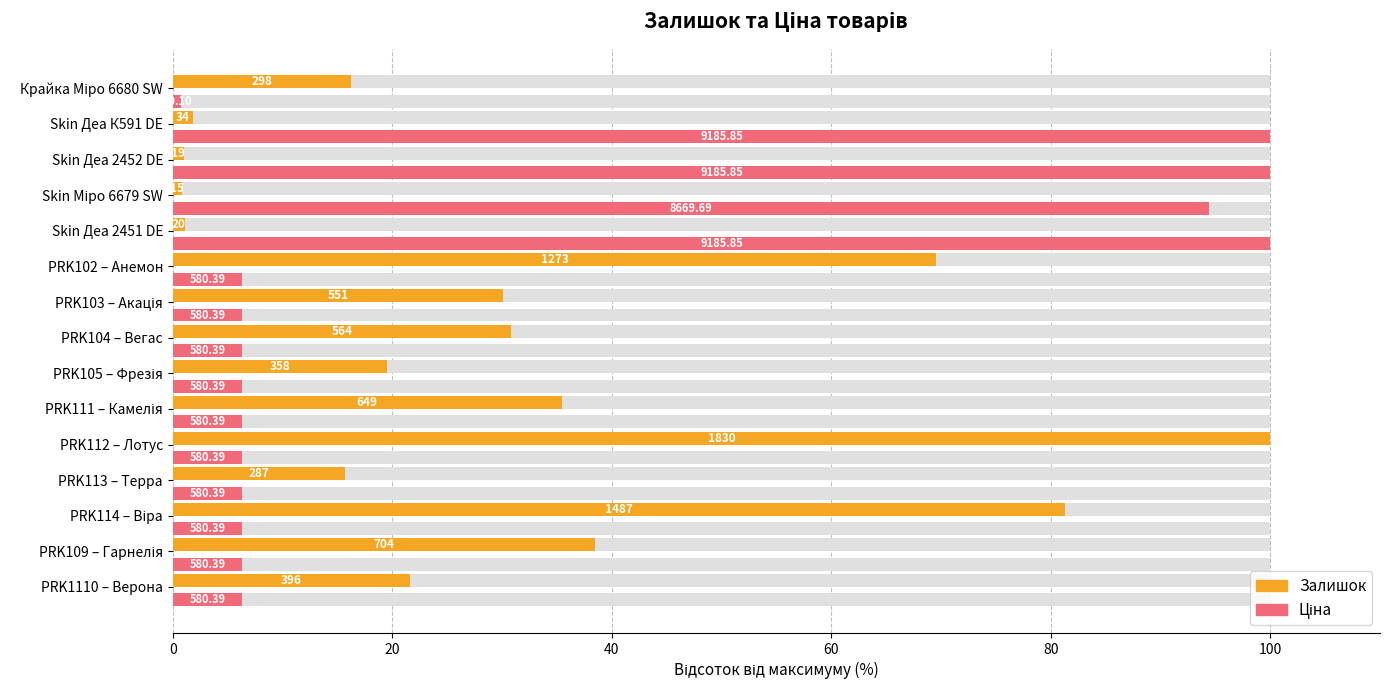

Rank the series at PRK103 – Акація from highest to lowest value.

Залишок, Ціна